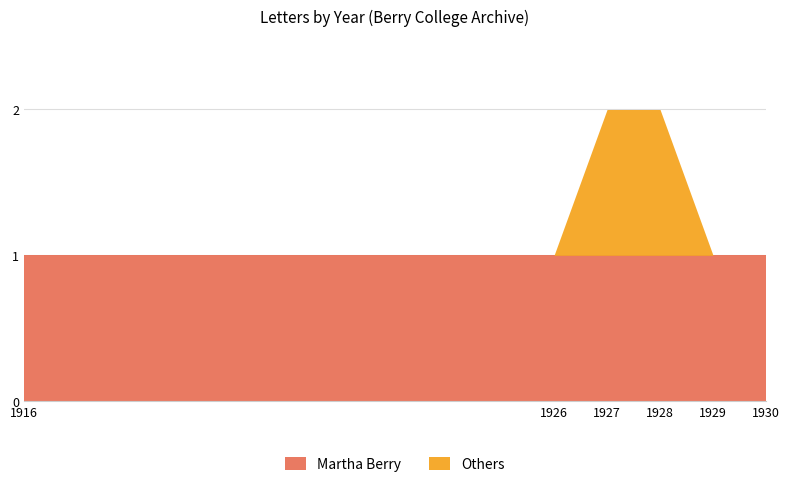

The value at 1927 is 2. True or false?

True